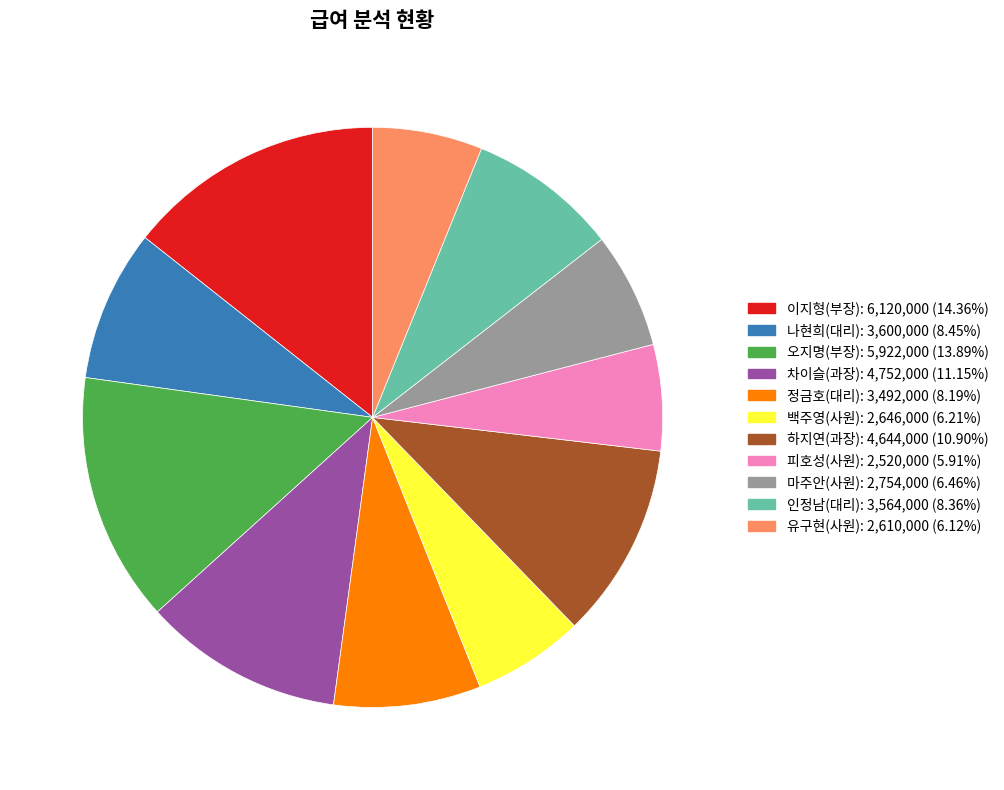

Which has a higher value, 백주영(사원) or 오지명(부장)?

오지명(부장)